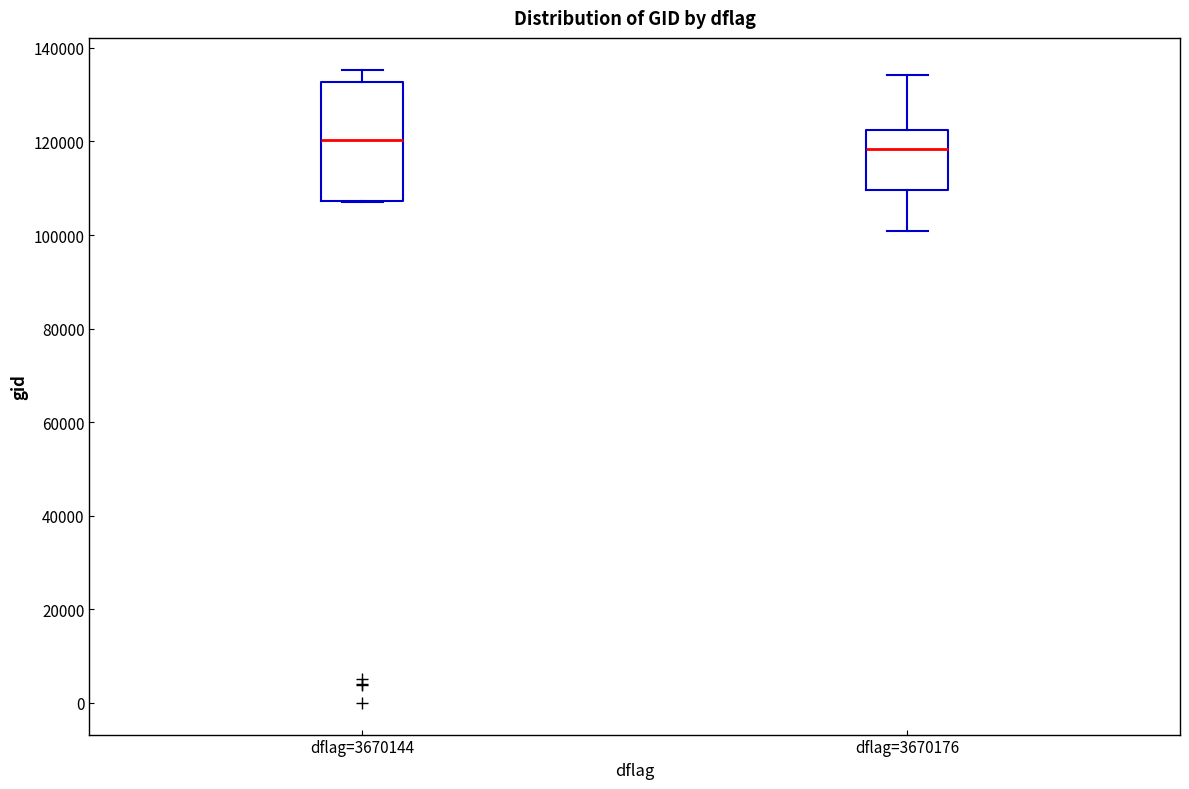

Reading left to right, transcribe this box plot: for each box, give where its median line is, the range the box spans, and where its two whiskers end, as read against the y-axis. The values are not printed on the chart, so give them approximately, as read against the axis.

dflag=3670144: median 120000, box 108000 to 132000, whiskers 108000 to 136000
dflag=3670176: median 118000, box 110000 to 122000, whiskers 100000 to 134000